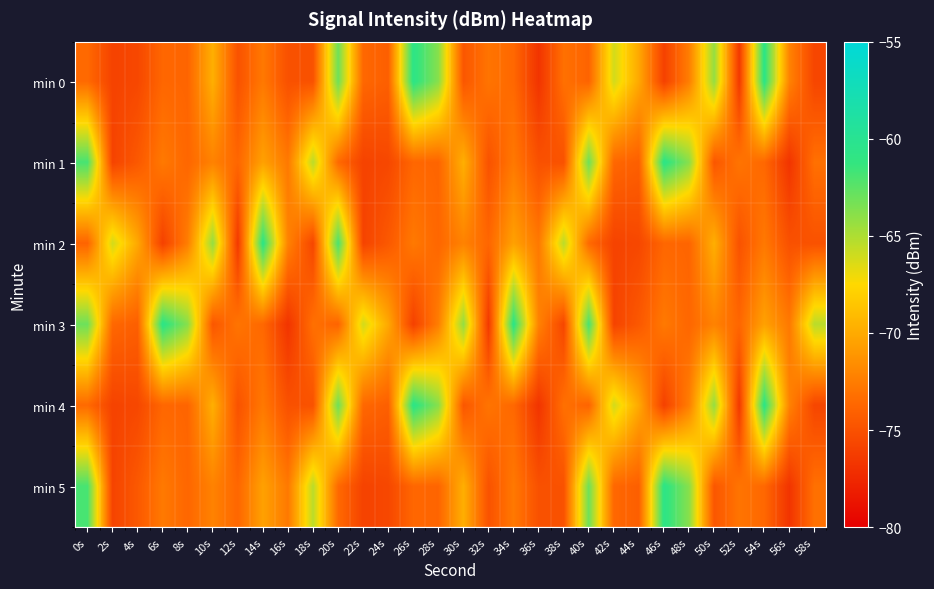

What is the total value across all series at 26s?

-417.6